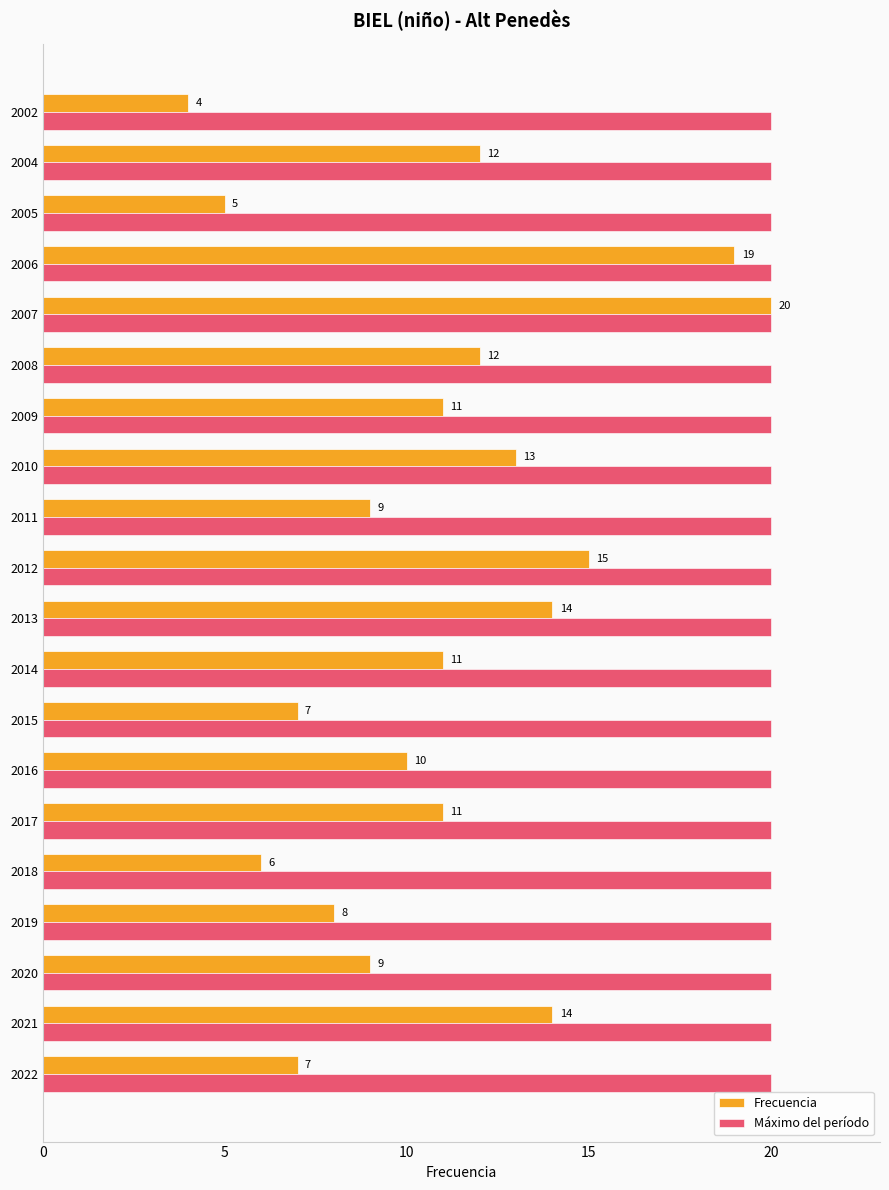

What is the approximate value of Frecuencia at 2011, to the nearest 5?

10